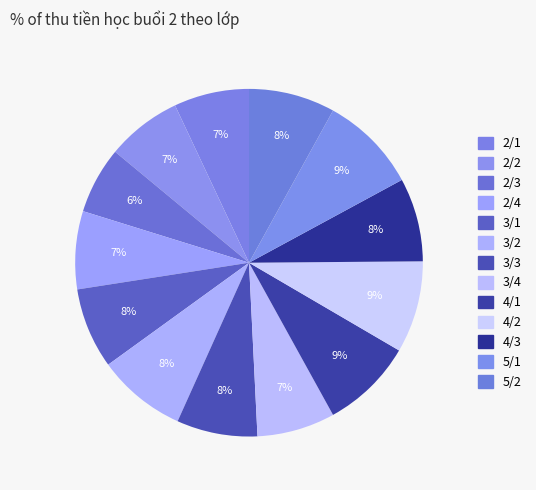

How many segments does this pie chart have?

13